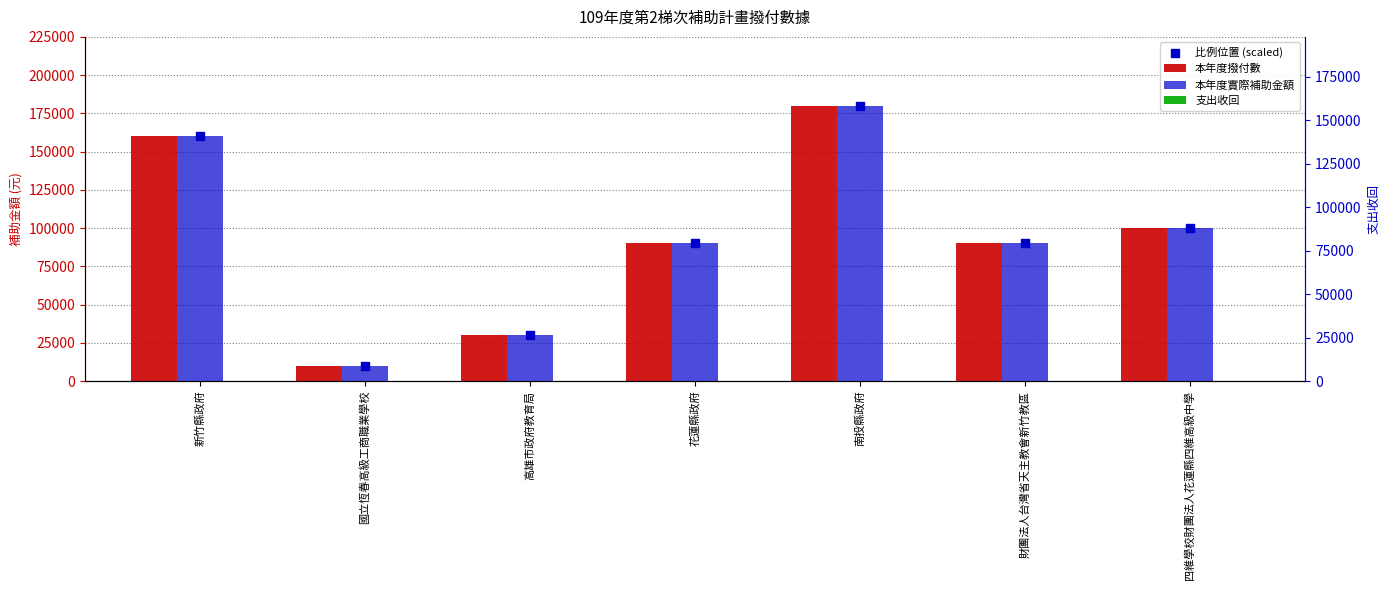

At how many categories does at least one series exceed 27133?

6